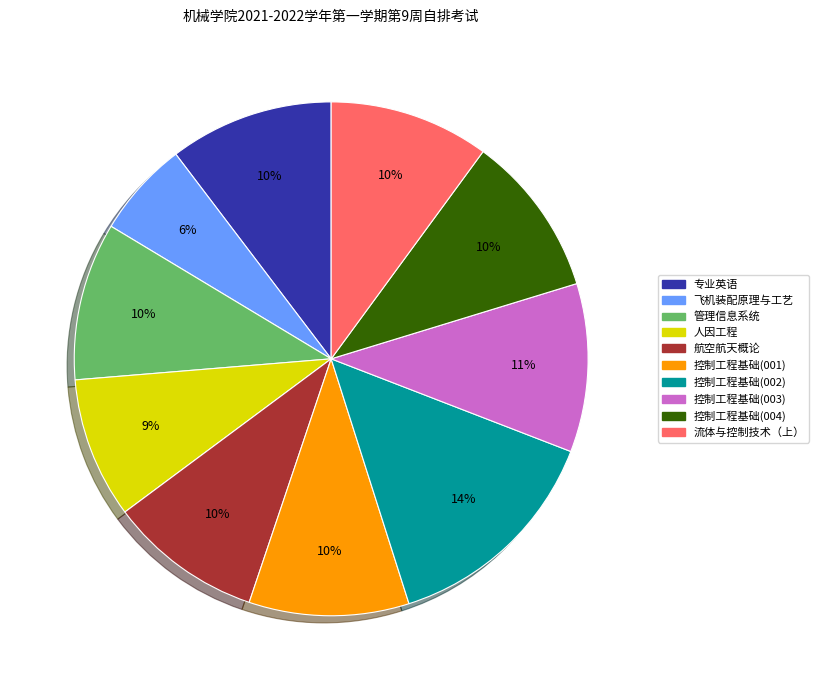

The 控制工程基础(002) slice represents 1% of the pie. True or false?

False